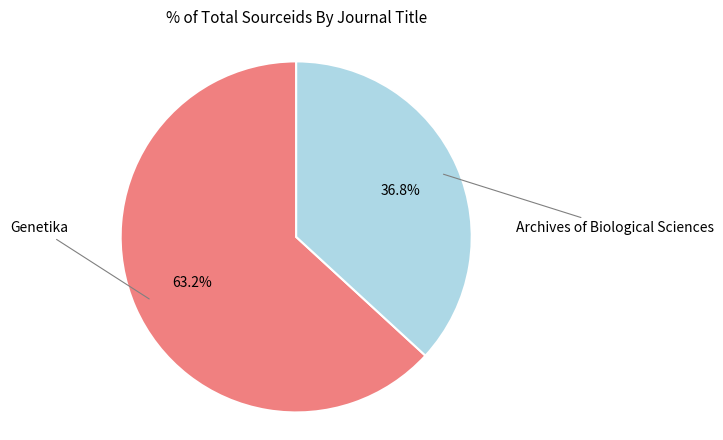

Is the sum of Archives of Biological Sciences and Genetika greater than half?

Yes